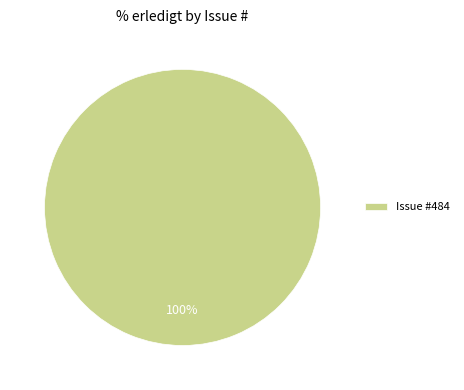

The Issue #484 slice represents 100% of the pie. True or false?

True